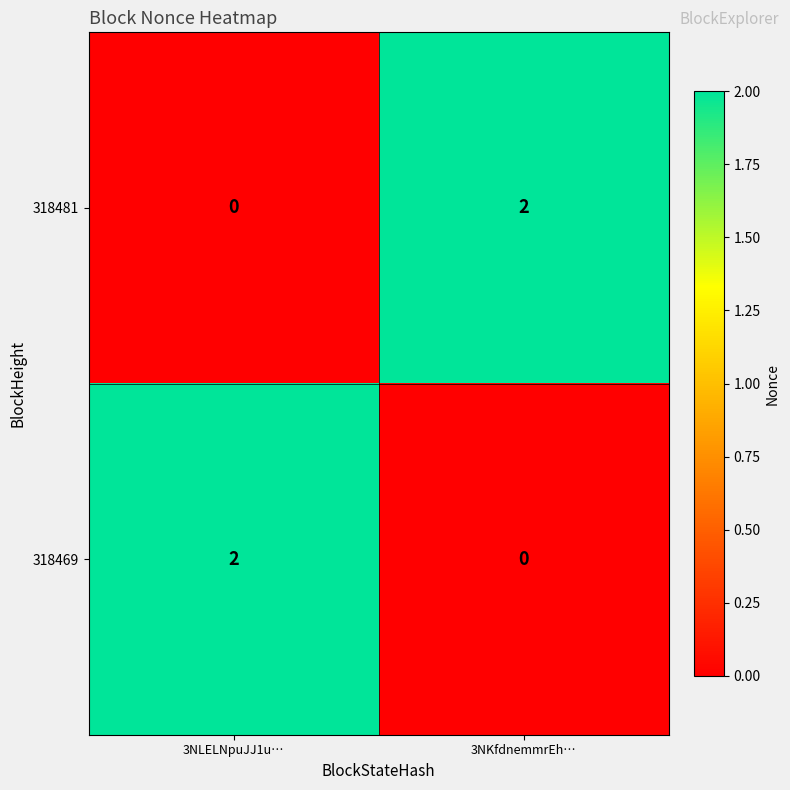

True or false: 318469 has a value of 1 at 3NLELNpuJJ1u….

False